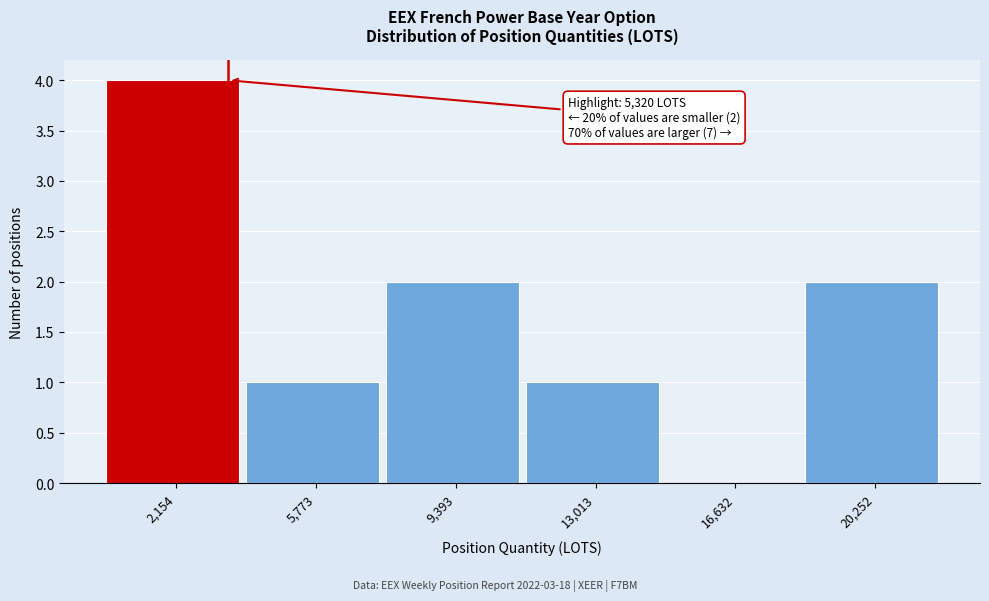

Reading left to right, list all the values displayed in this chart.

2,154=4	5,773=1	9,393=2	13,013=1	16,632=0	20,252=2